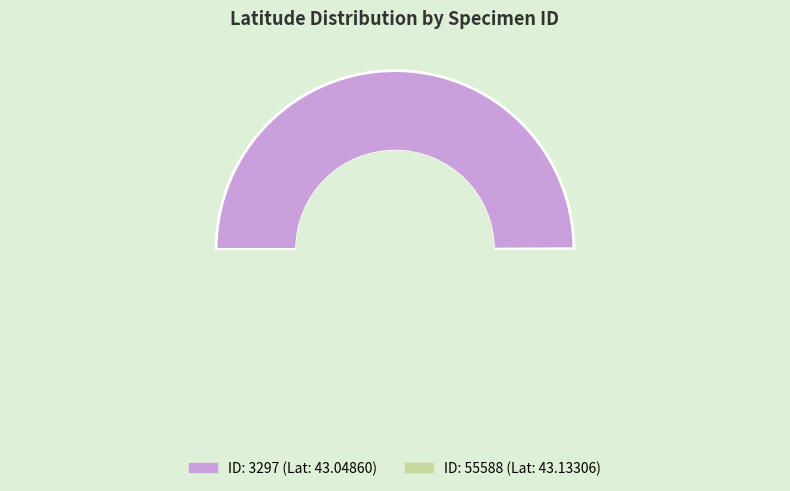

Rank the categories by value from highest to lowest.

55588, 3297